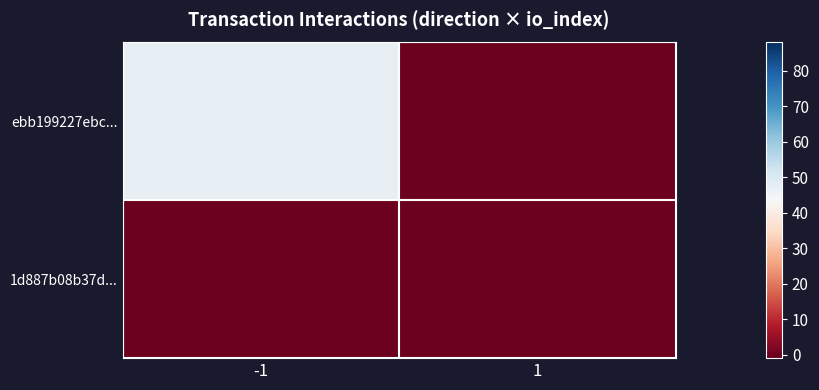

Reading left to right, extract all data points from this chart.

ebb199227ebc...: -1=47	1=0
1d887b08b37d...: -1=0	1=0